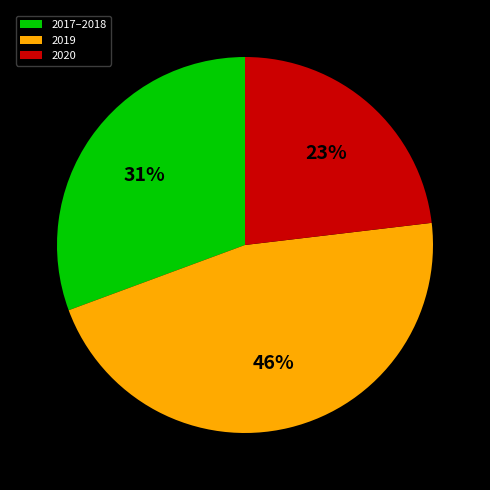

Count the number of slices in the pie.

3